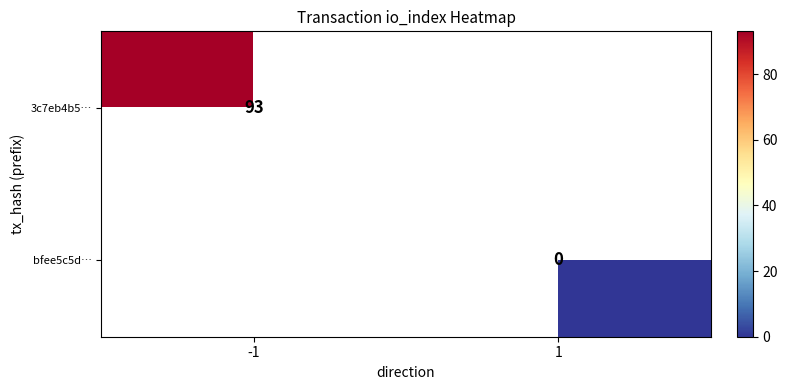

Is it true that 3c7eb4b5… equals 93 at -1?

True